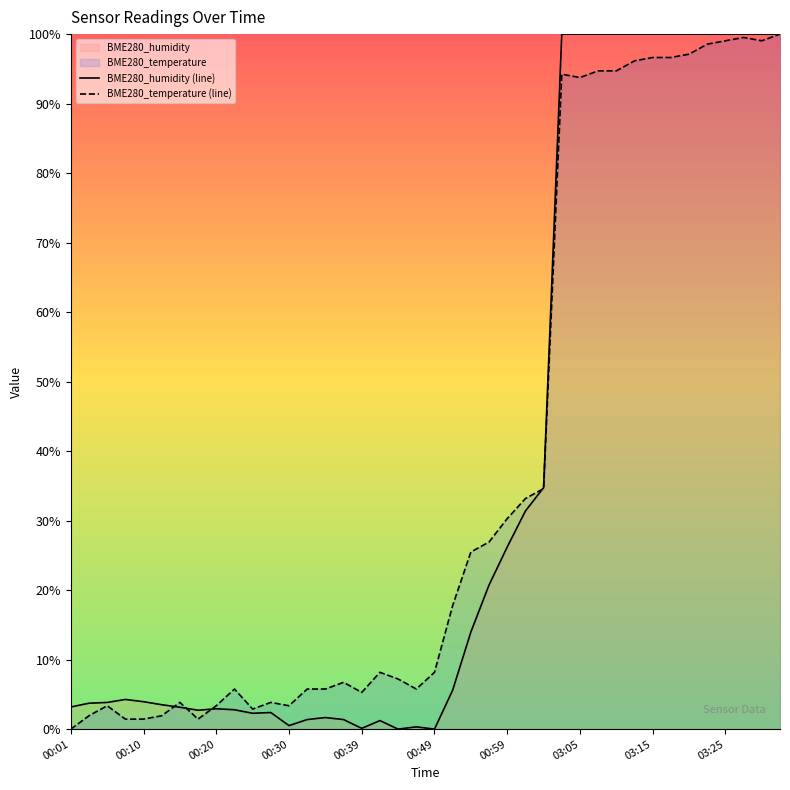

How many data points in BME280_humidity (line) are above 4?

20